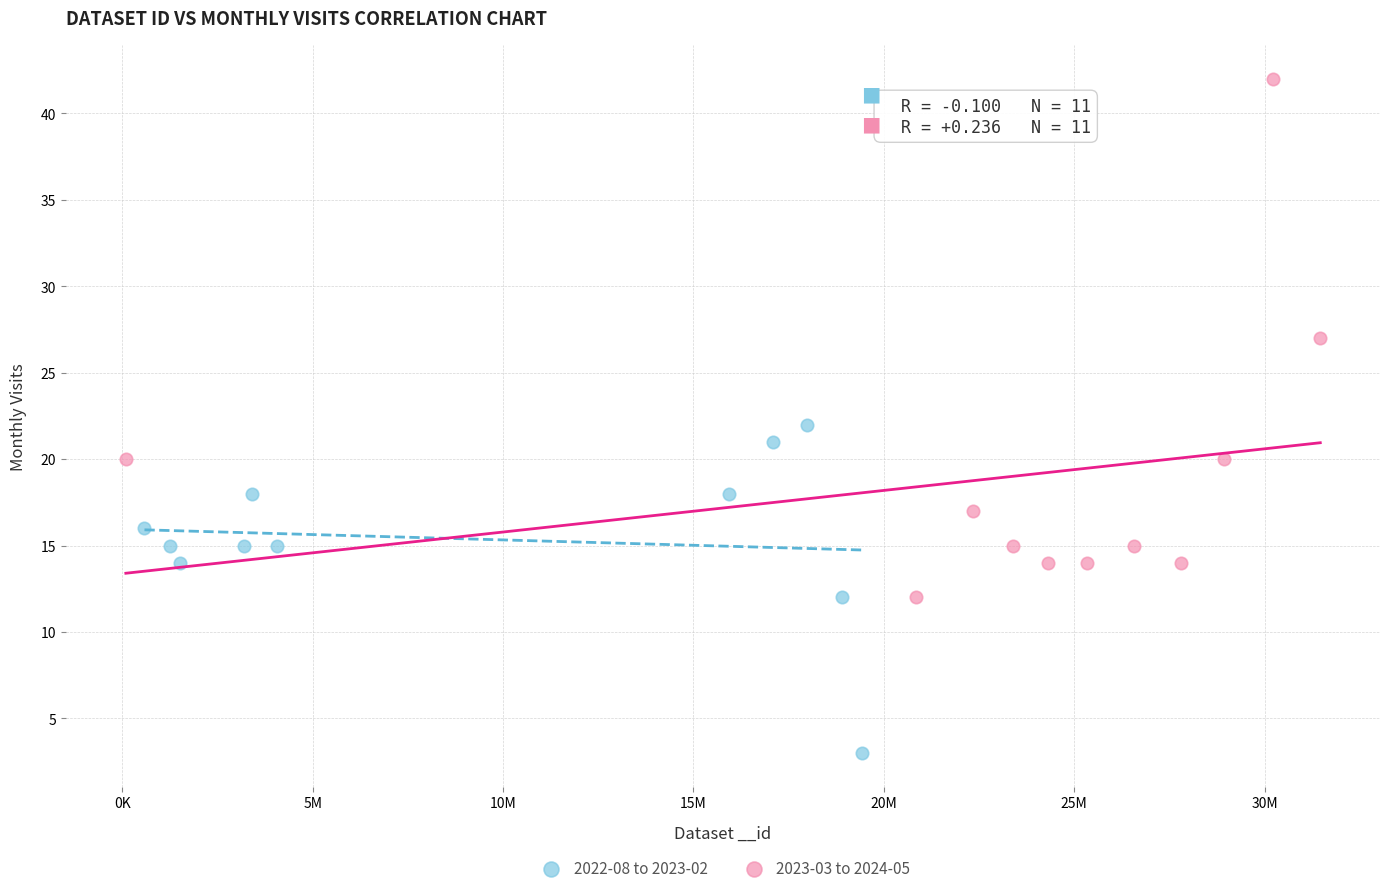

Which series reaches the maximum Y coordinate?

2023-03 to 2024-05